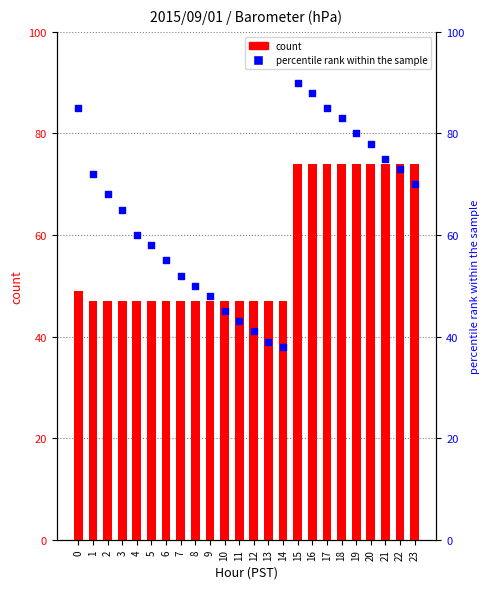

At which category is the sum across all series the highest?

15